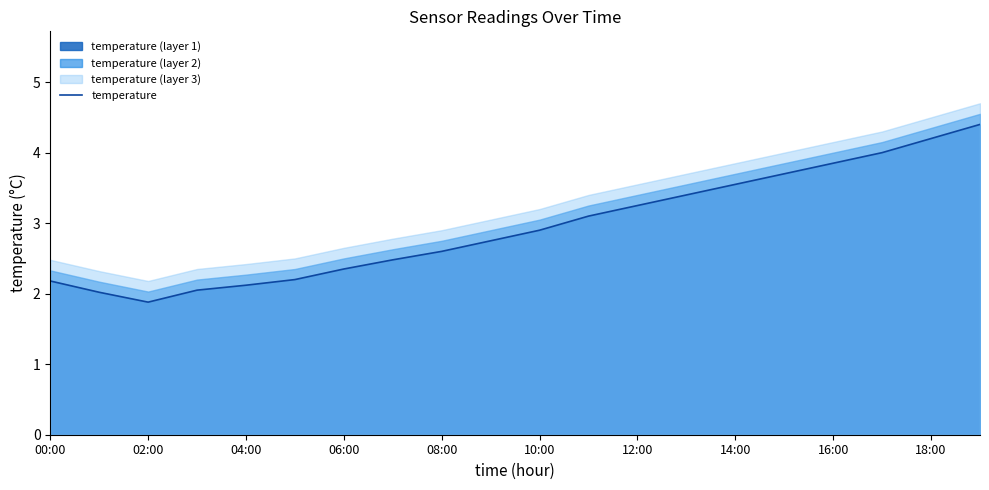

True or false: the data has more than 0 interior local peaks.

False